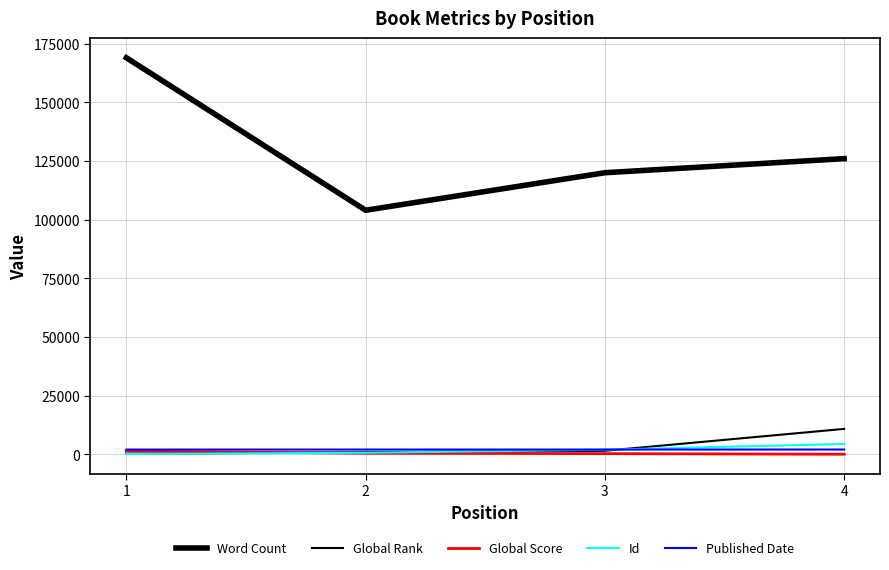

Which series has the widest spread of values?

Word Count